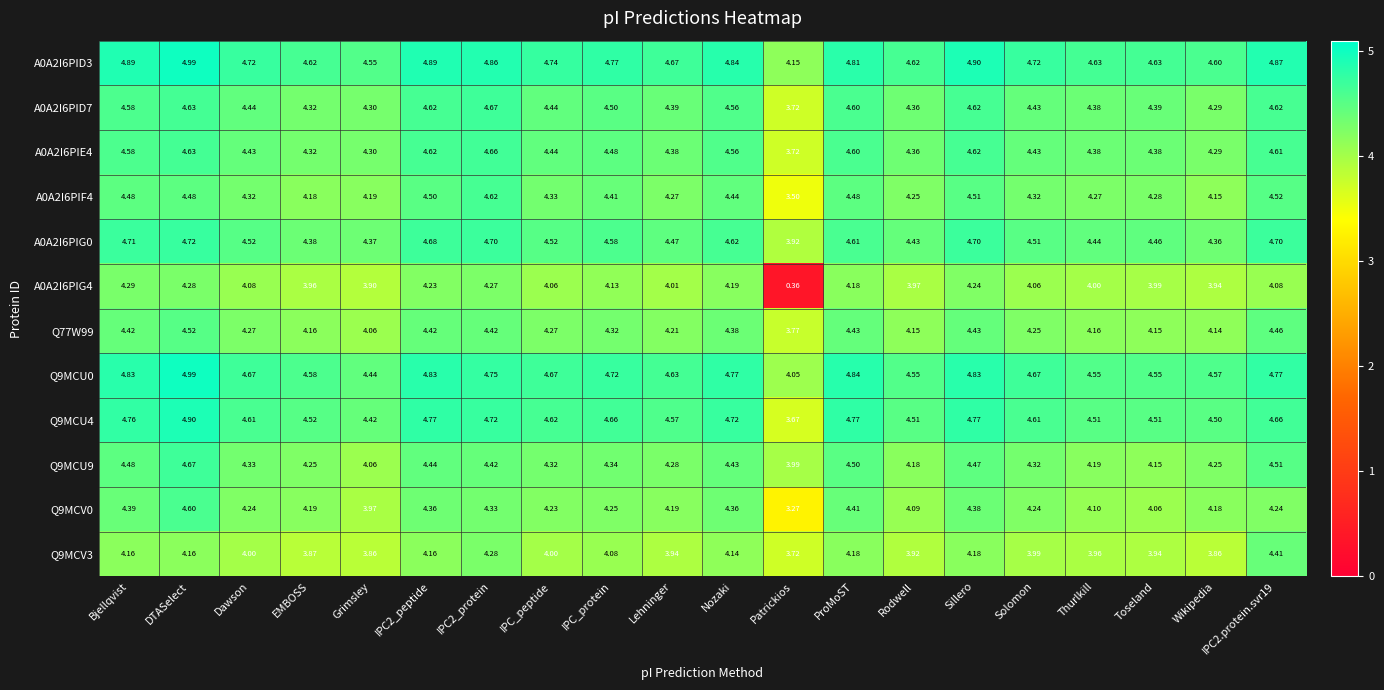

What is the maximum value shown in the chart?

5.0